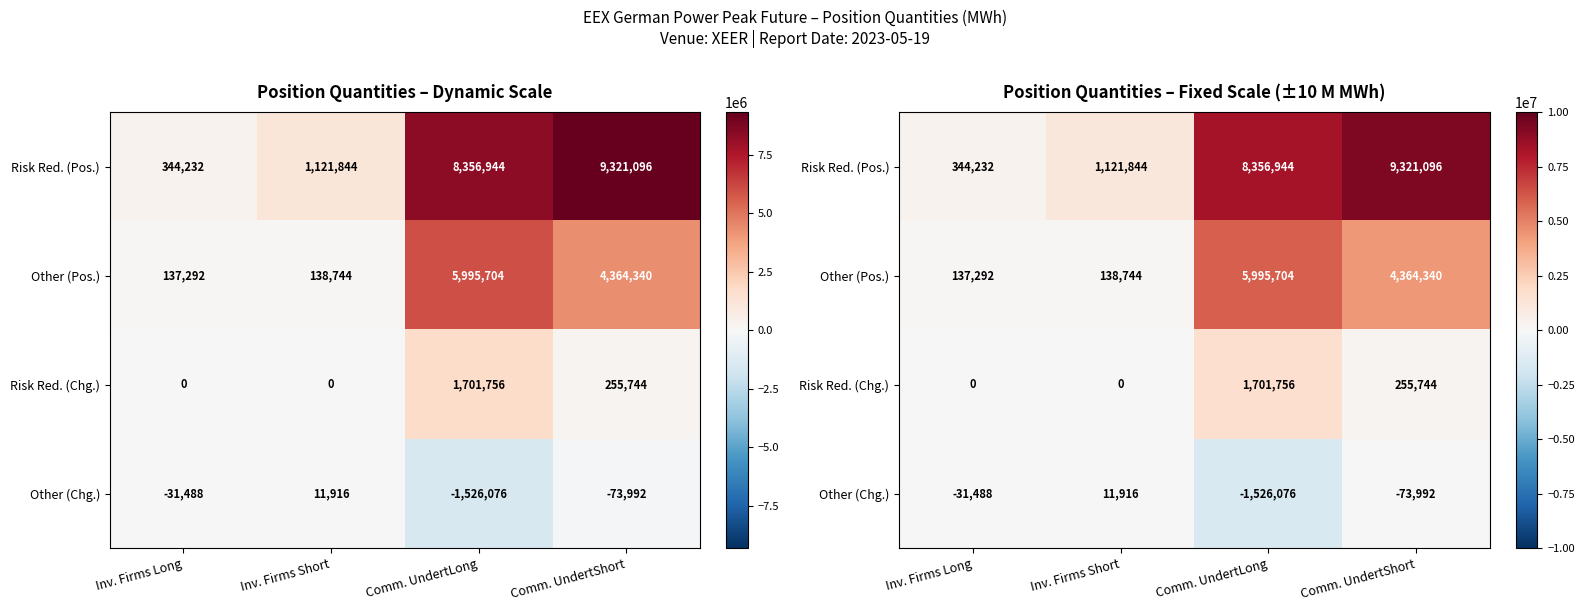

How many data points in Risk Red. (Chg.) are above 255744?

1